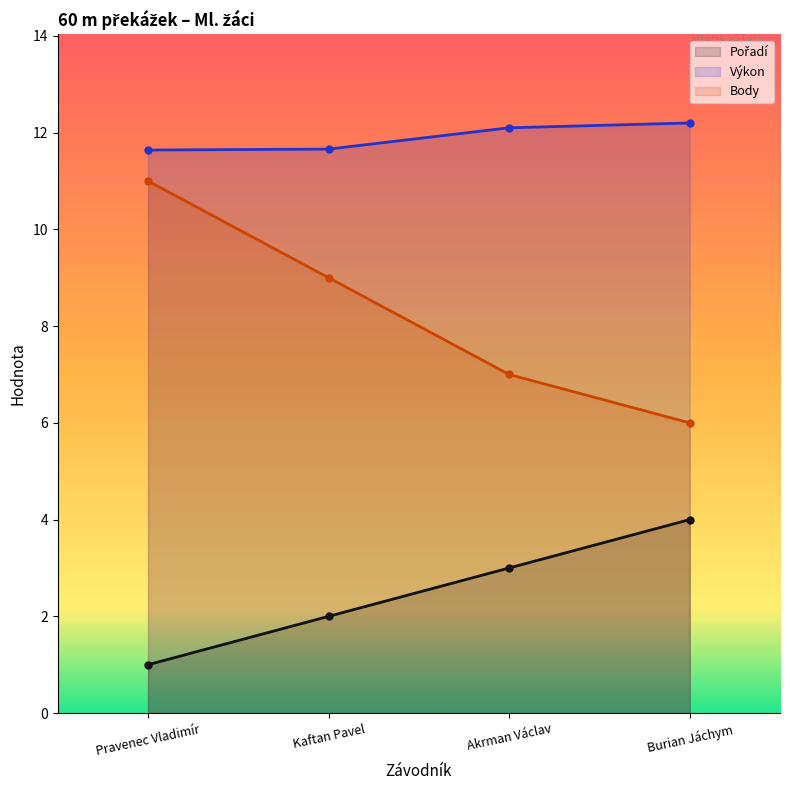

How many Body values are between 7 and 11?

3